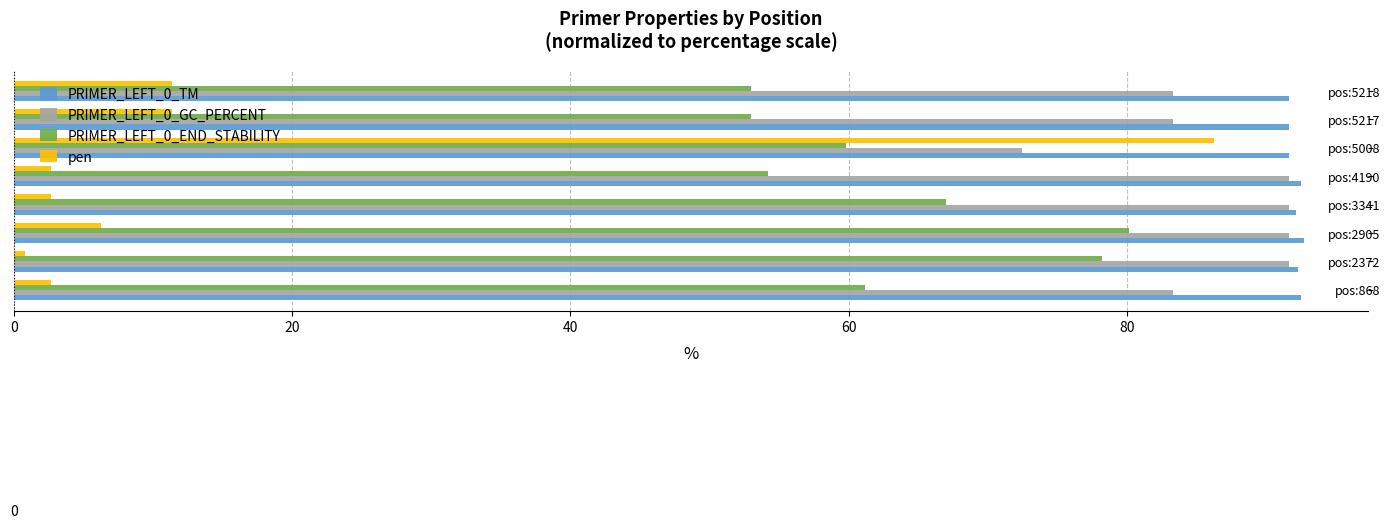

What is the difference between the second highest and minimum values in the PRIMER_LEFT_0_END_STABILITY series?

25.2